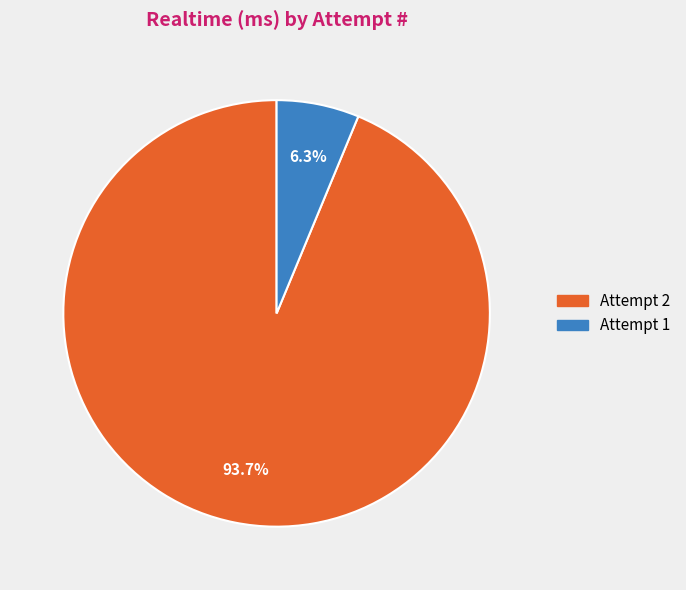

Between Attempt 2 and Attempt 1, which is larger?

Attempt 2